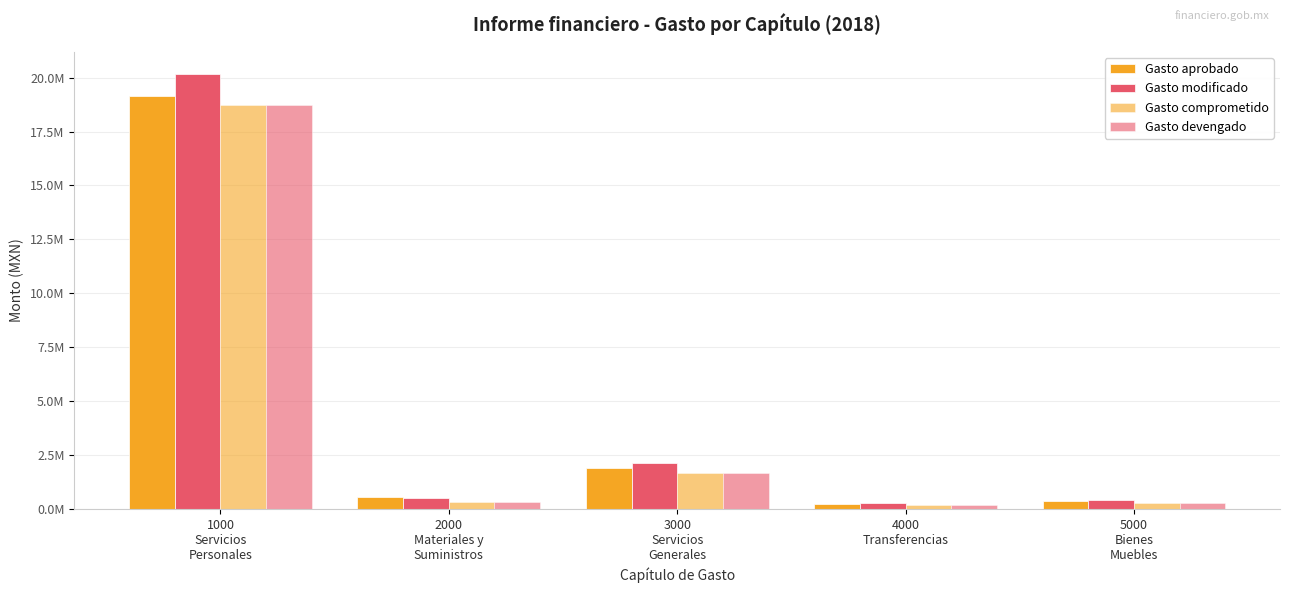

The Gasto modificado series shows 504937 at 2000
Materiales y
Suministros. True or false?

True